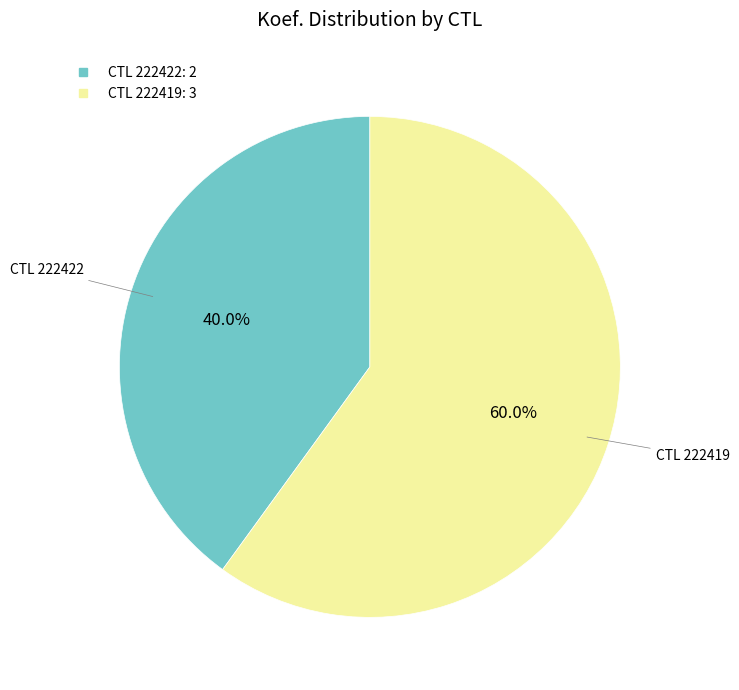

Does any single category account for the majority?

Yes